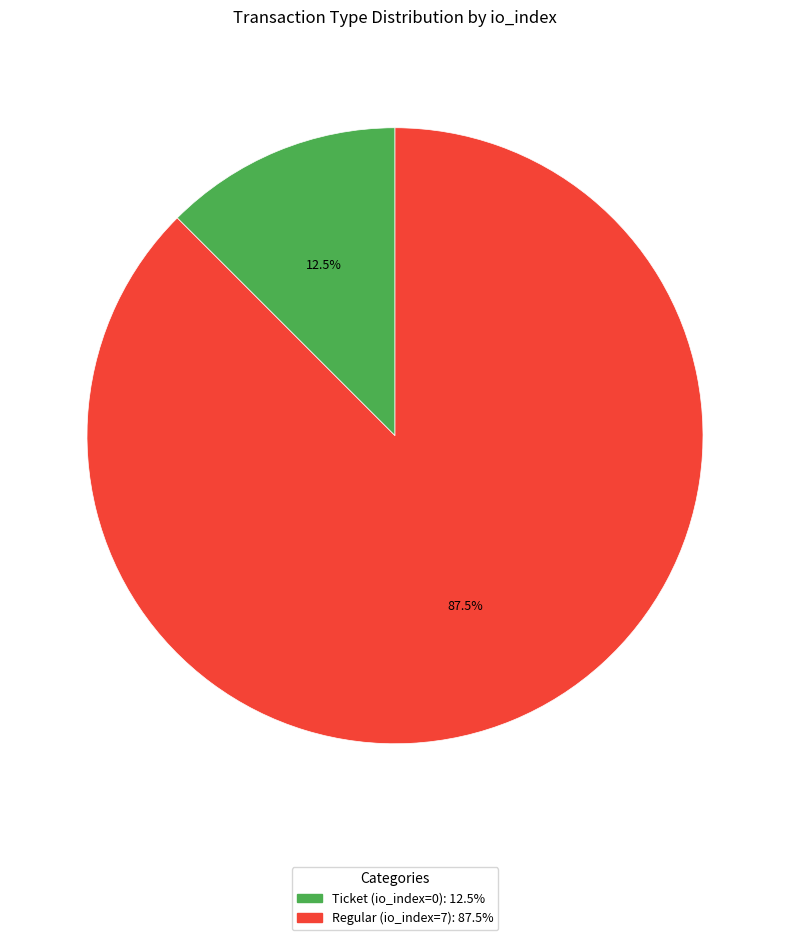

To the nearest percent, what is the average slice percentage?

50%